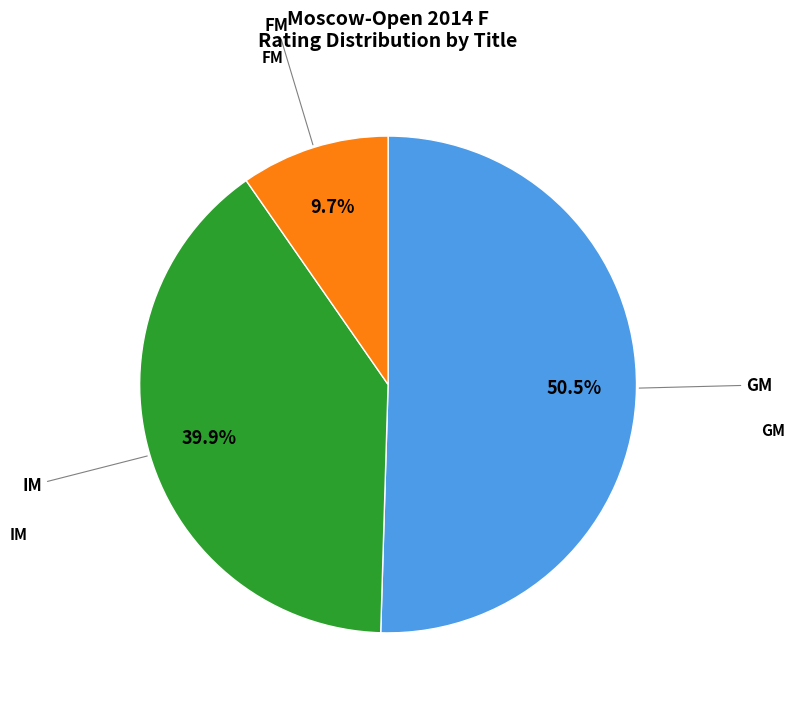

To the nearest percent, what is the difference between the largest and smallest slice percentages?

41%